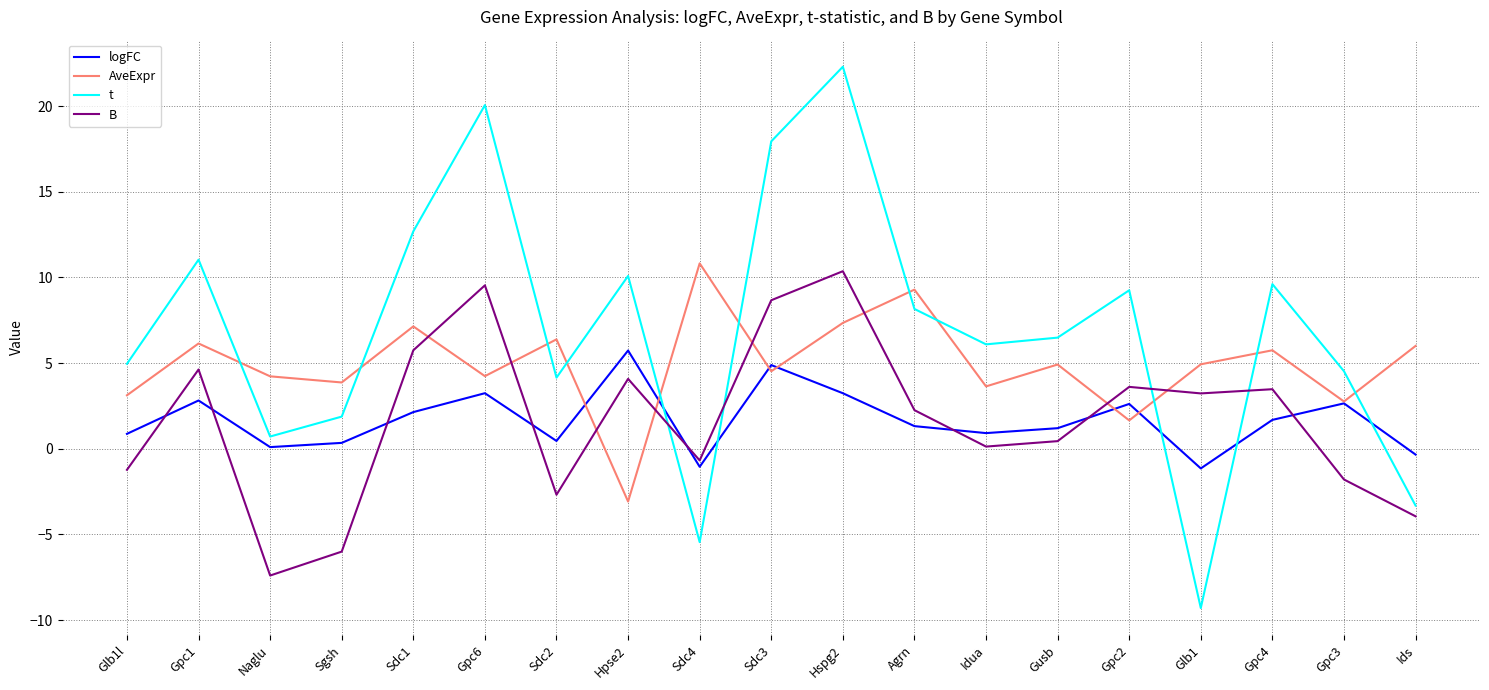

What is the spread (max minus min) of values at Naglu?

11.6